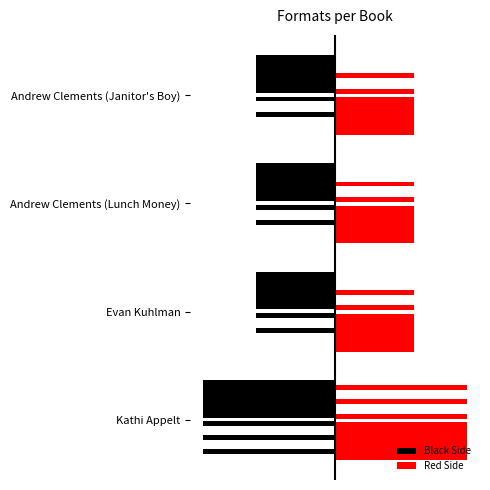

At which label is the value closest to 4?

Kathi Appelt